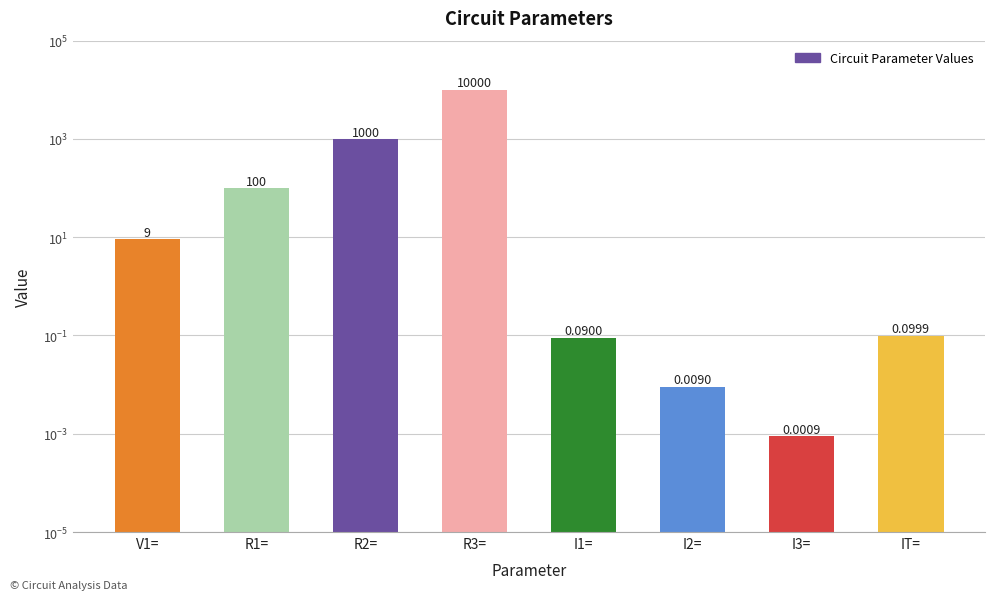

Reading right to left, what are all the values shown in this chart?

0.1	0.0	0.0	0.1	10000.0	1000.0	100.0	9.0